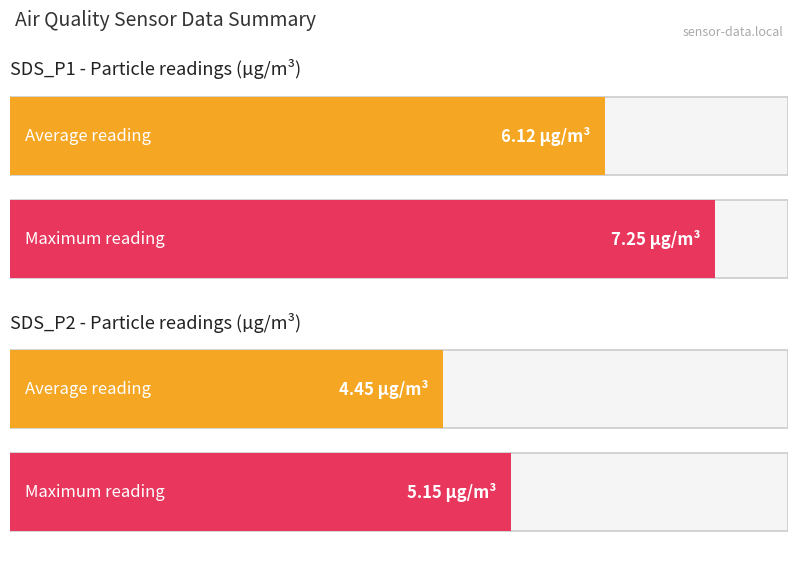

How many bars are there in each group?

2